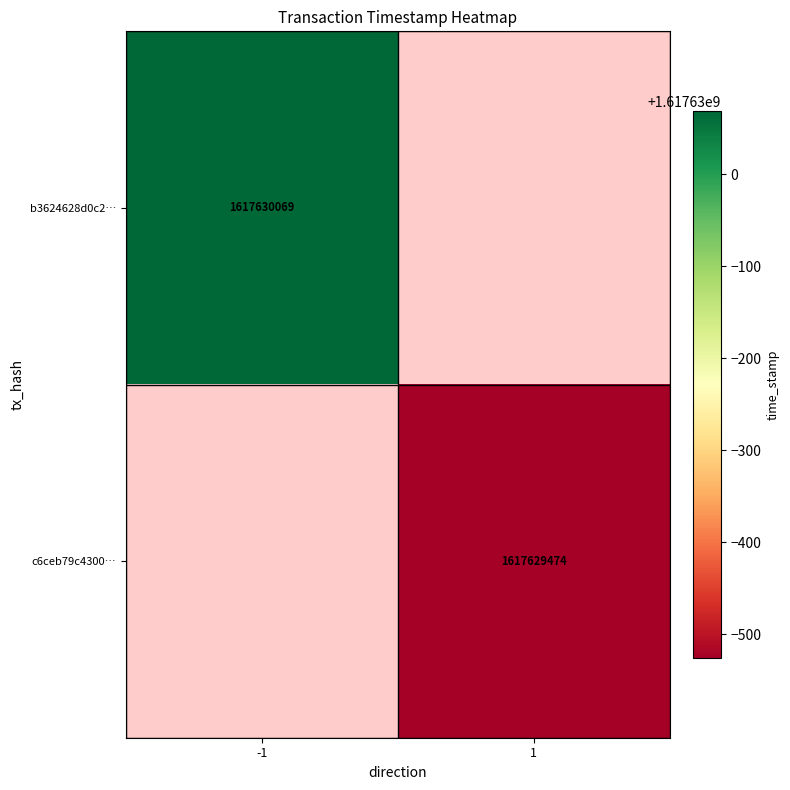

Reading left to right, extract all data points from this chart.

b3624628d0c244c96747025f74401ec66cb3a93: -1	1617630069
c6ceb79c4300c8d065dfebdfb6ea0b02d0c3e81: 1	1617629474